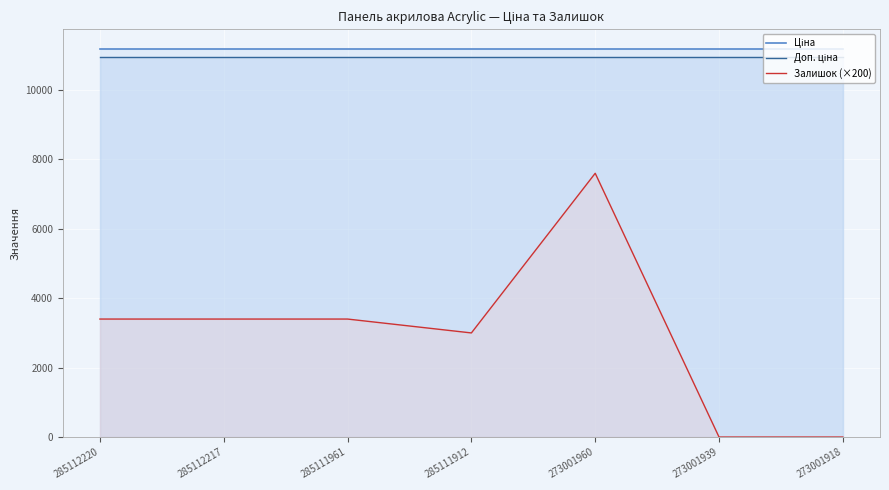

What is the maximum value shown in the chart?

11188.2